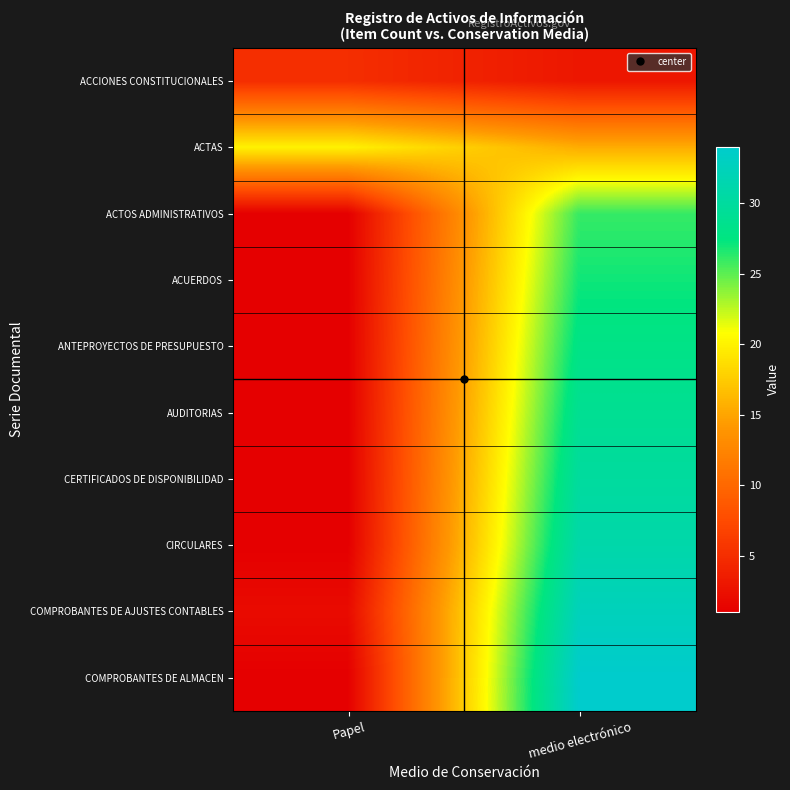

Which series has the widest spread of values?

COMPROBANTES DE ALMACEN